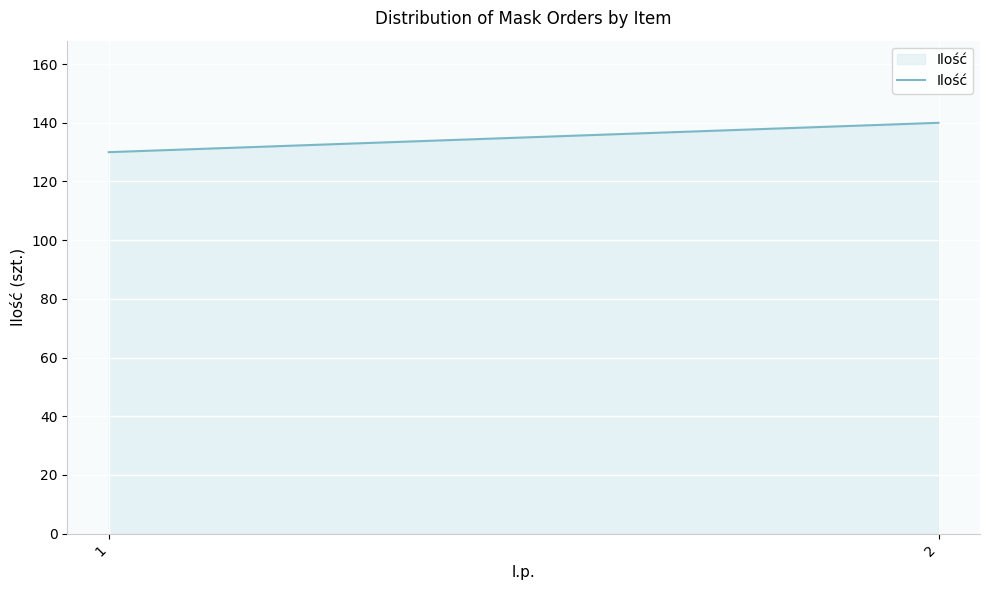

The value at 1 is 190. True or false?

False